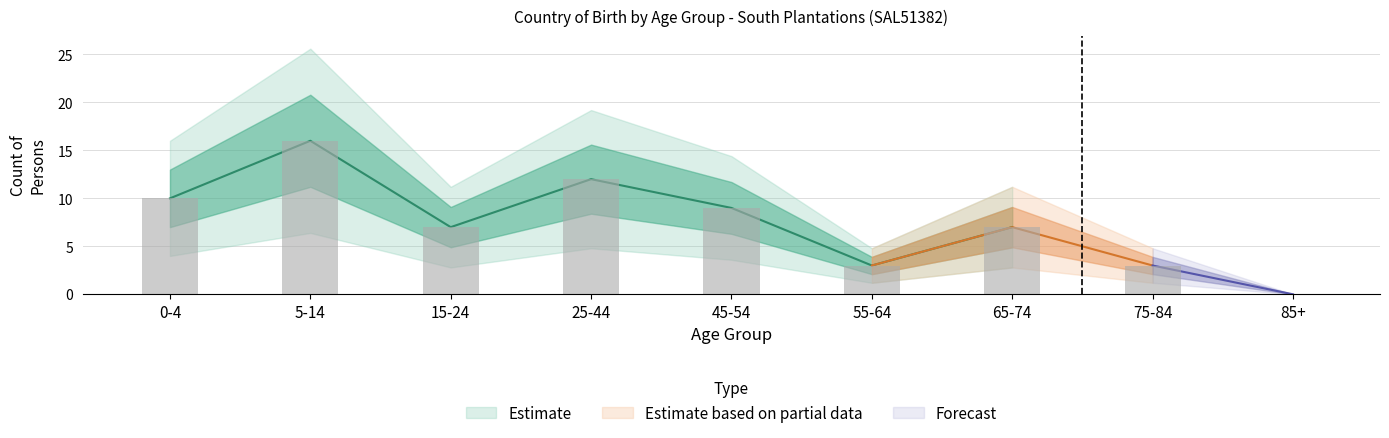

At how many categories does at least one series exceed 1?

8